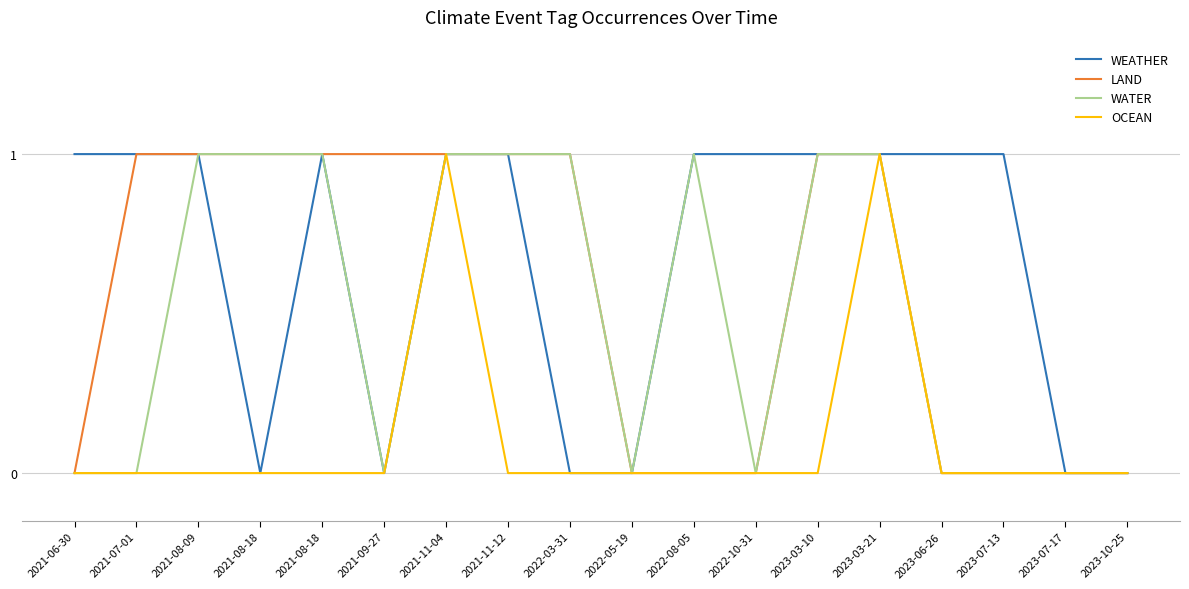

Reading left to right, what are all the values shown in this chart?

WEATHER: 2021-06-30=1	2021-07-01=1	2021-08-09=1	2021-08-18=0	2021-08-18=1	2021-09-27=0	2021-11-04=1	2021-11-12=1	2022-03-31=0	2022-05-19=0	2022-08-05=1	2022-10-31=1	2023-03-10=1	2023-03-21=1	2023-06-26=1	2023-07-13=1	2023-07-17=0	2023-10-25=0
LAND: 2021-06-30=0	2021-07-01=1	2021-08-09=1	2021-08-18=1	2021-08-18=1	2021-09-27=1	2021-11-04=1	2021-11-12=1	2022-03-31=1	2022-05-19=0	2022-08-05=0	2022-10-31=0	2023-03-10=1	2023-03-21=1	2023-06-26=0	2023-07-13=0	2023-07-17=0	2023-10-25=0
WATER: 2021-06-30=0	2021-07-01=0	2021-08-09=1	2021-08-18=1	2021-08-18=1	2021-09-27=0	2021-11-04=1	2021-11-12=1	2022-03-31=1	2022-05-19=0	2022-08-05=1	2022-10-31=0	2023-03-10=1	2023-03-21=1	2023-06-26=0	2023-07-13=0	2023-07-17=0	2023-10-25=0
OCEAN: 2021-06-30=0	2021-07-01=0	2021-08-09=0	2021-08-18=0	2021-08-18=0	2021-09-27=0	2021-11-04=1	2021-11-12=0	2022-03-31=0	2022-05-19=0	2022-08-05=0	2022-10-31=0	2023-03-10=0	2023-03-21=1	2023-06-26=0	2023-07-13=0	2023-07-17=0	2023-10-25=0